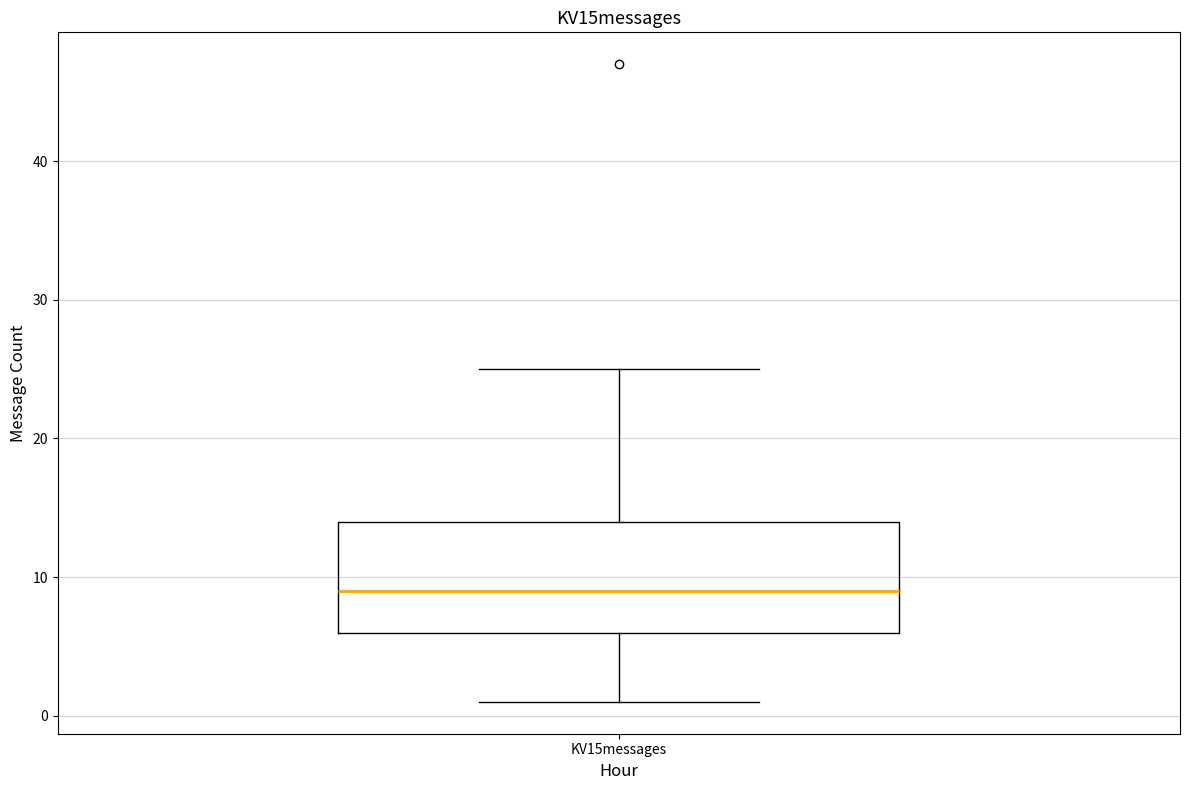

Read this box plot against the y-axis: the position of the median line, the range covered by the box, and the ends of both whiskers. The values are not printed on the chart, so give them approximately, as read against the axis.

median 9, box 6 to 14, whiskers 1 to 25